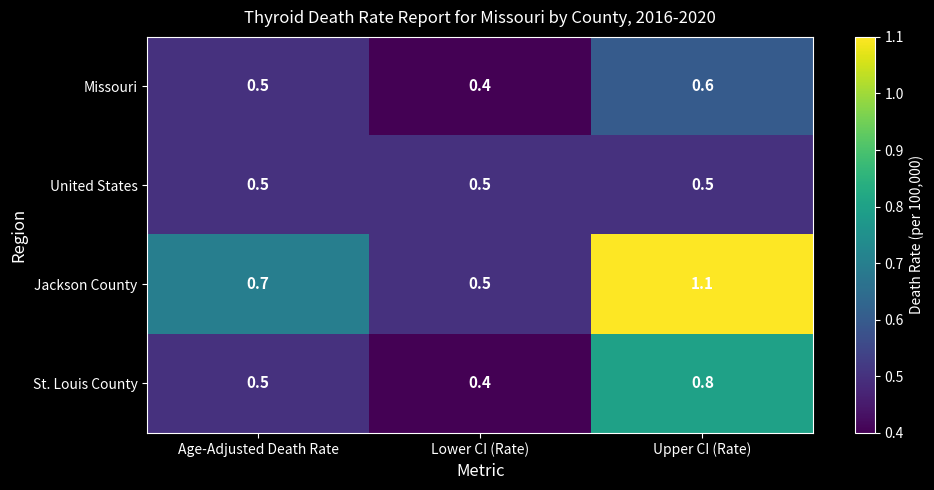

Rank the series by their maximum value, from highest to lowest.

Jackson County, St. Louis County, Missouri, United States